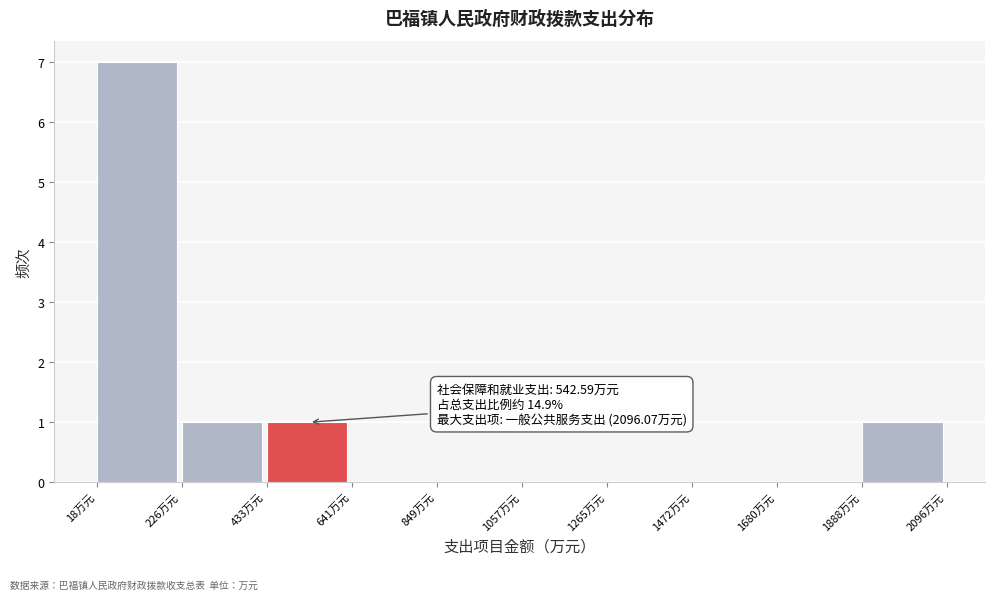

Over which range of the x-axis is the bar tallest?

0 to 250